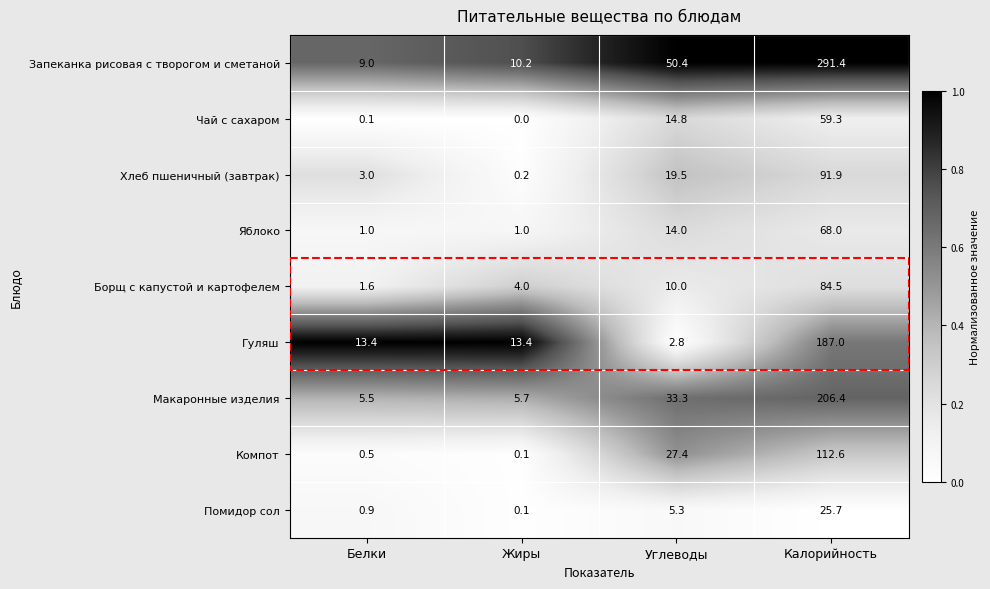

At which label is Чай с сахаром closest to 29?

Углеводы